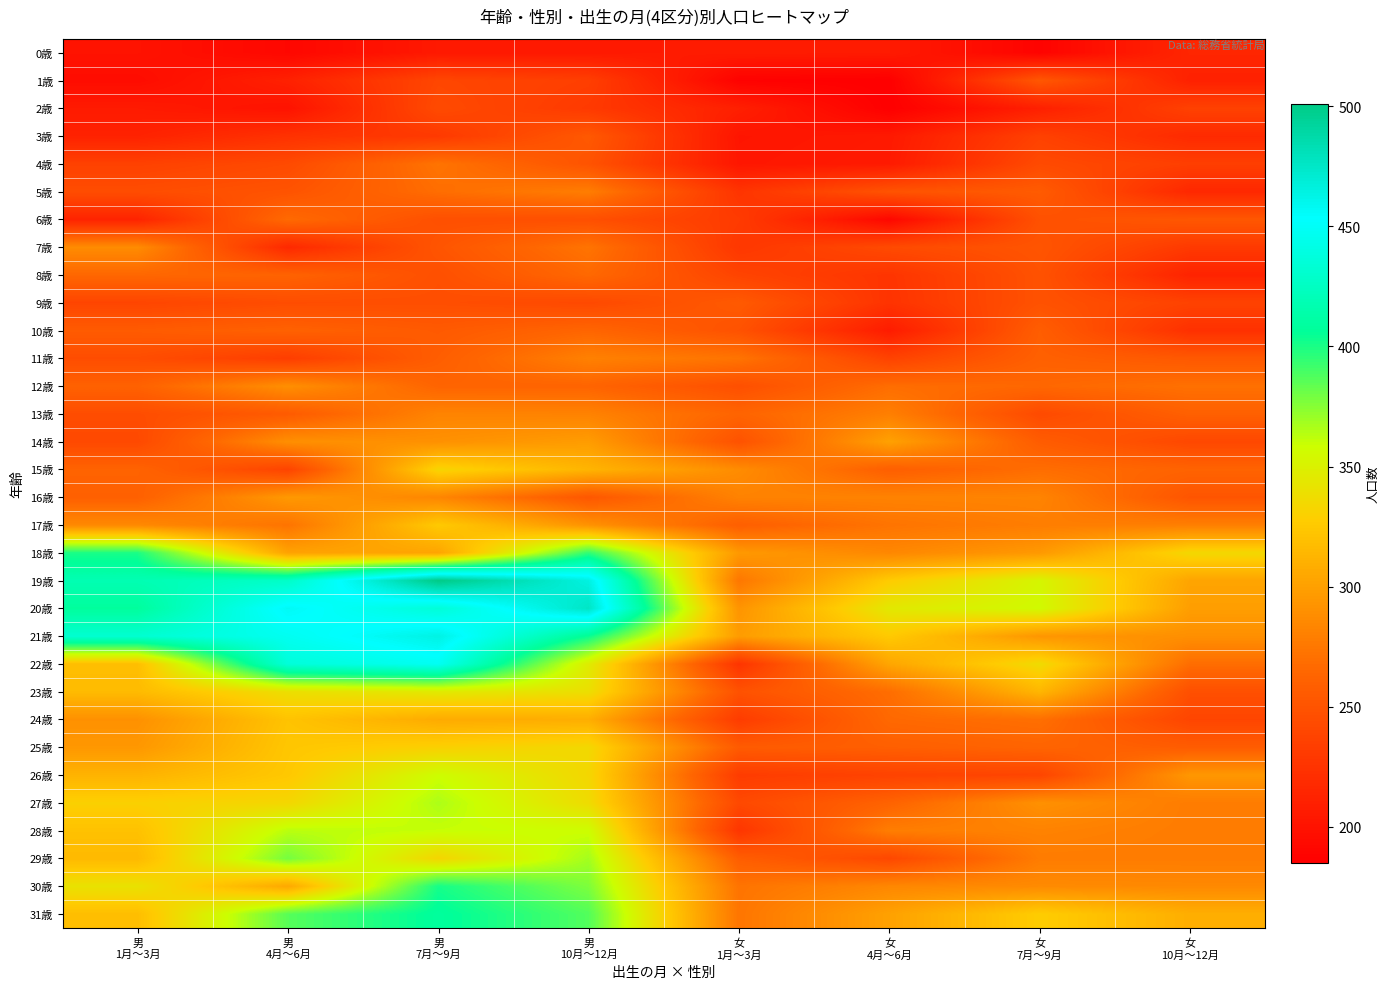

What is the spread (max minus min) of values at 男
4月～6月?

266